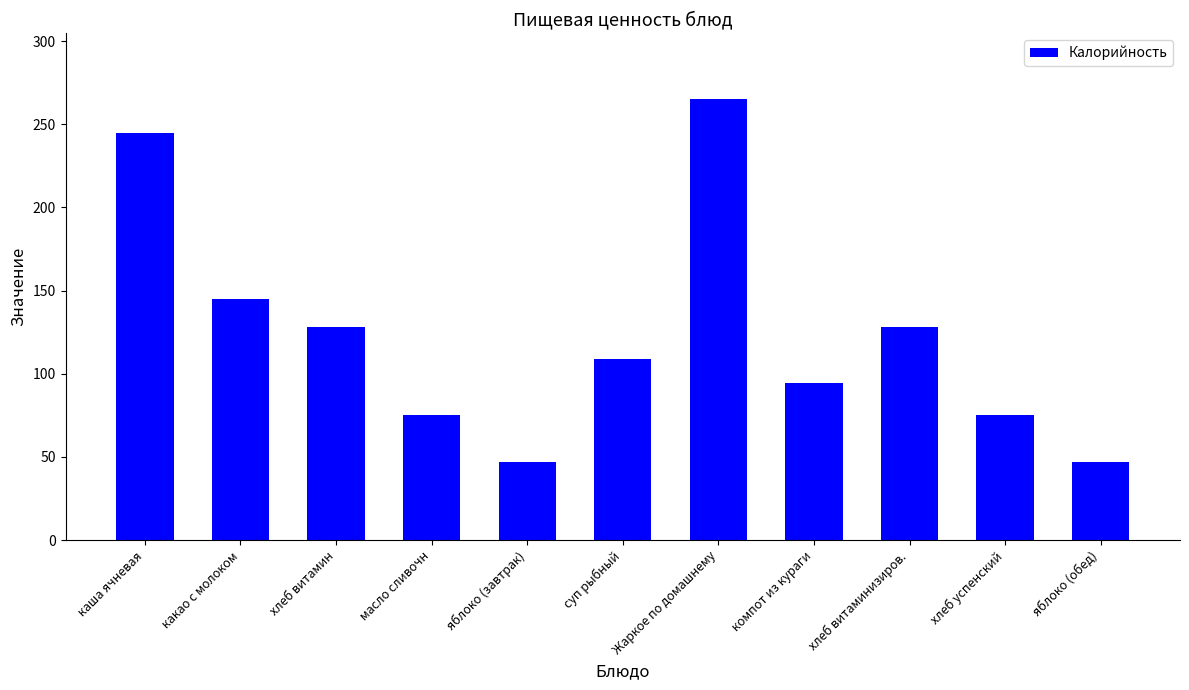

What is the maximum value shown in the chart?

265.0